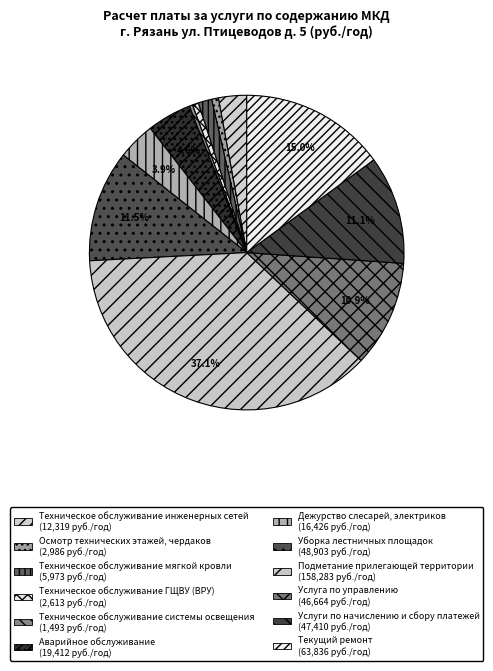

To the nearest percent, what portion does Текущий ремонт represent?

15%